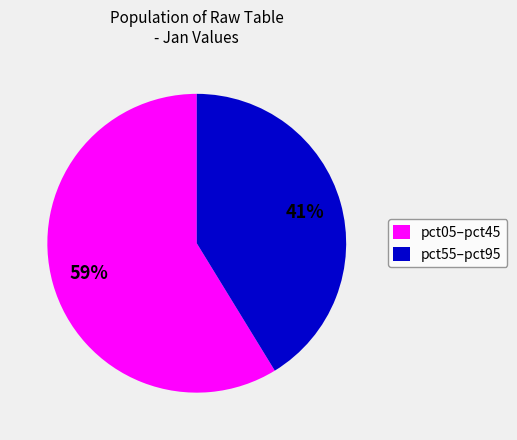

How many segments does this pie chart have?

2